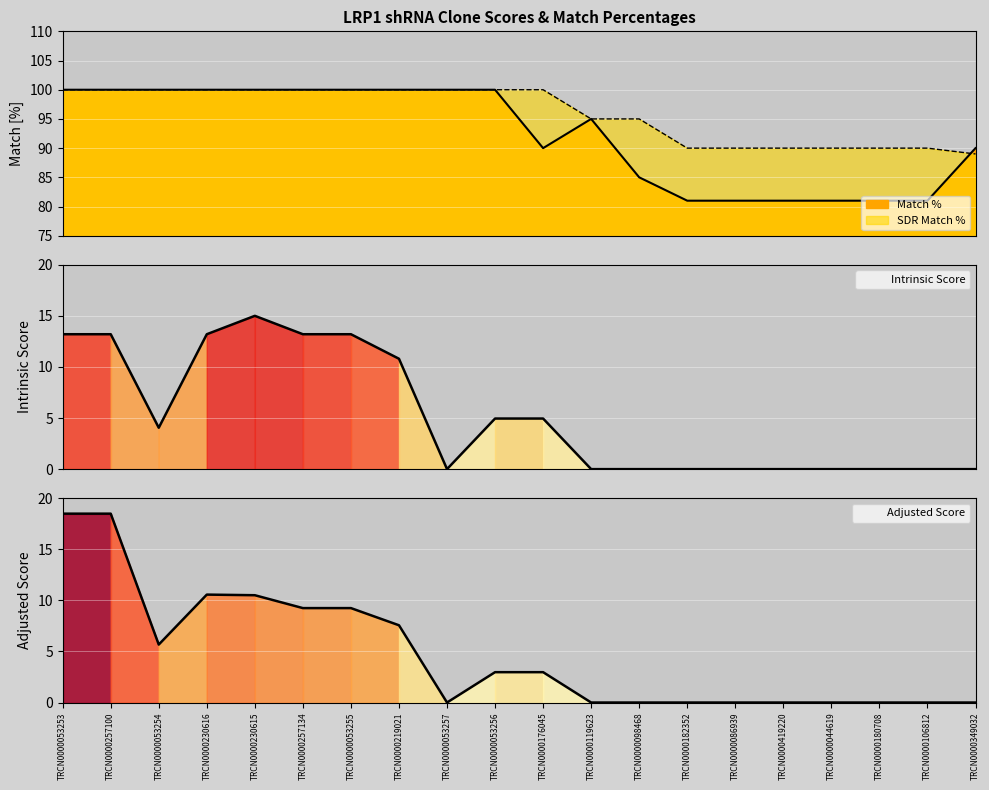

The value of Intrinsic Score at TRCN0000257100 is 13.2. True or false?

True